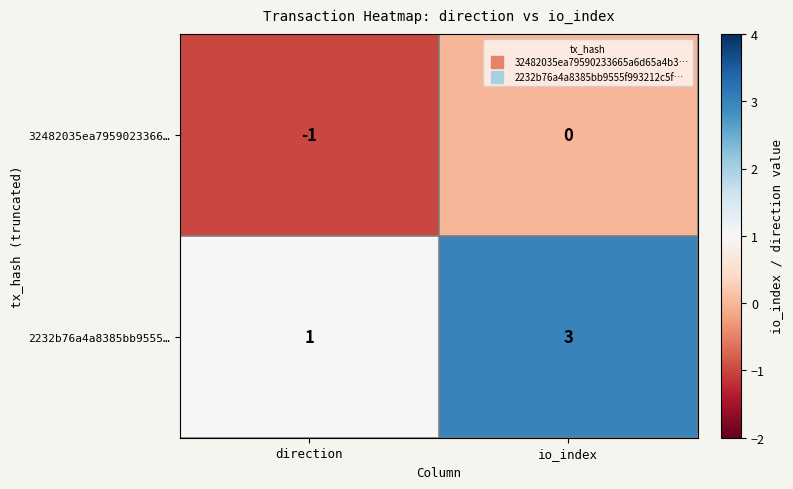

Which series has the largest total across all categories?

2232b76a4a8385bb9555…